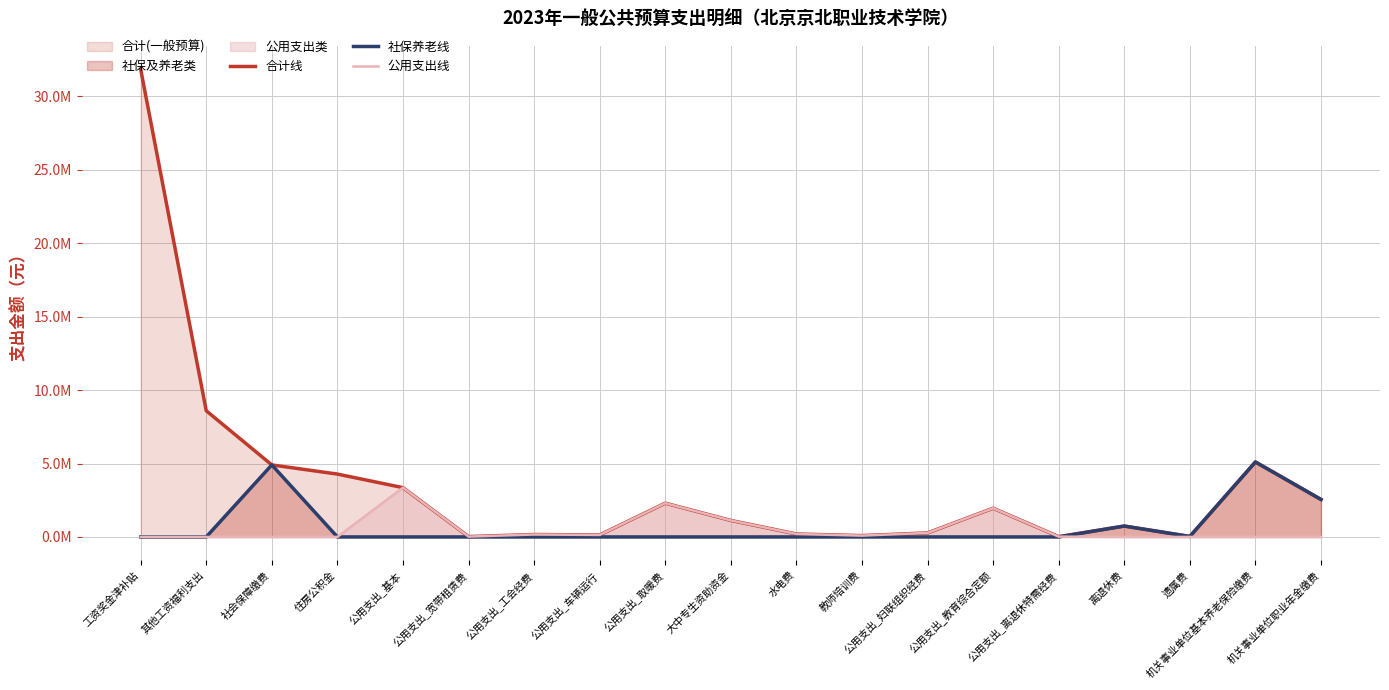

List the labels in order of 公用支出线 value, largest first.

公用支出_基本, 公用支出_取暖费, 公用支出_教育综合定额, 大中专生资助资金, 公用支出_妇联组织经费, 水电费, 公用支出_工会经费, 公用支出_车辆运行, 教师培训费, 公用支出_宽带租赁费, 公用支出_离退休特需经费, 工资奖金津补贴, 其他工资福利支出, 社会保障缴费, 住房公积金, 离退休费, 遗属费, 机关事业单位基本养老保险缴费, 机关事业单位职业年金缴费